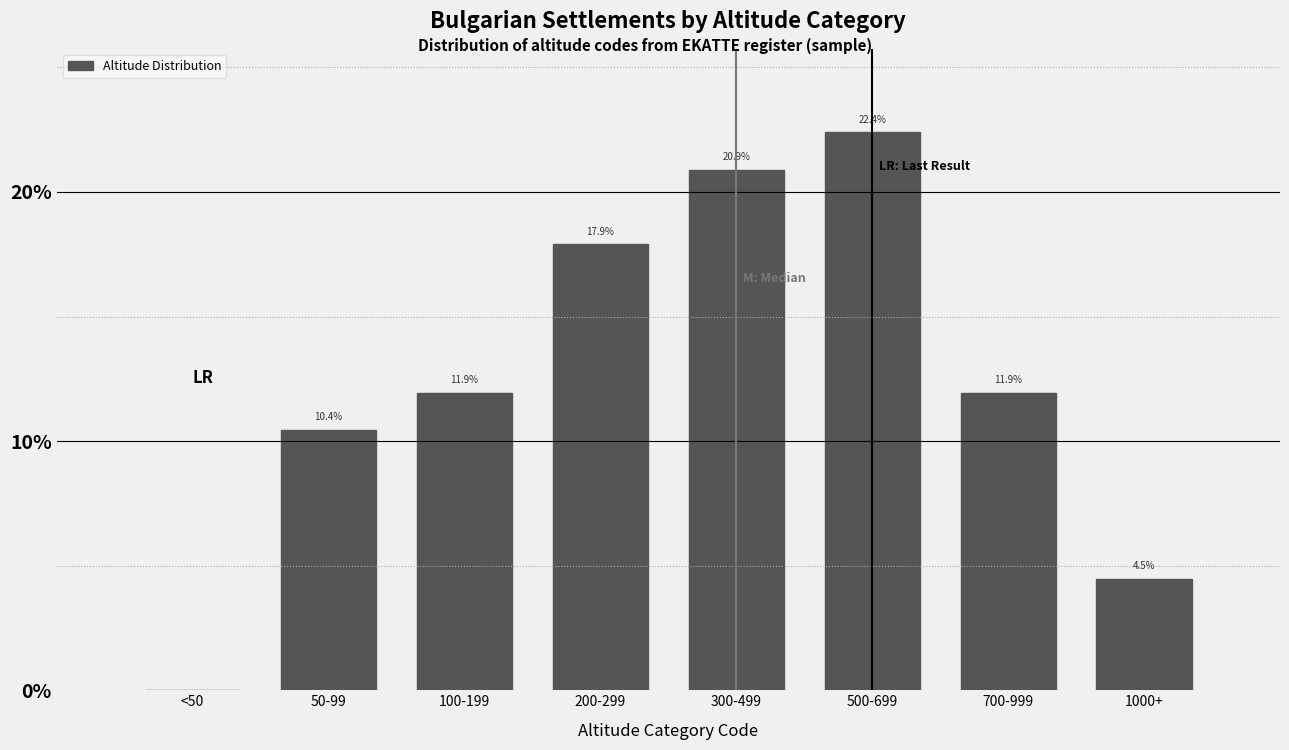

Reading right to left, what are all the values shown in this chart?

1000+=4.5	700-999=11.9	500-699=22.4	300-499=20.9	200-299=17.9	100-199=11.9	50-99=10.4	<50=0.0